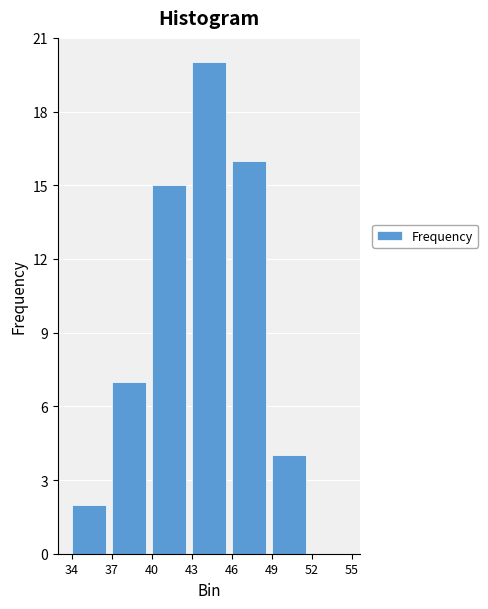

Reading left to right, transcribe this chart: for each bar, give the range it covers on the x-axis and its height. The values are not printed on the chart, so give them approximately, as read against the axis.

34 to 37: 2
37 to 40: 7
40 to 43: 15
43 to 46: 20
46 to 49: 16
49 to 52: 4
52 to 55: 0